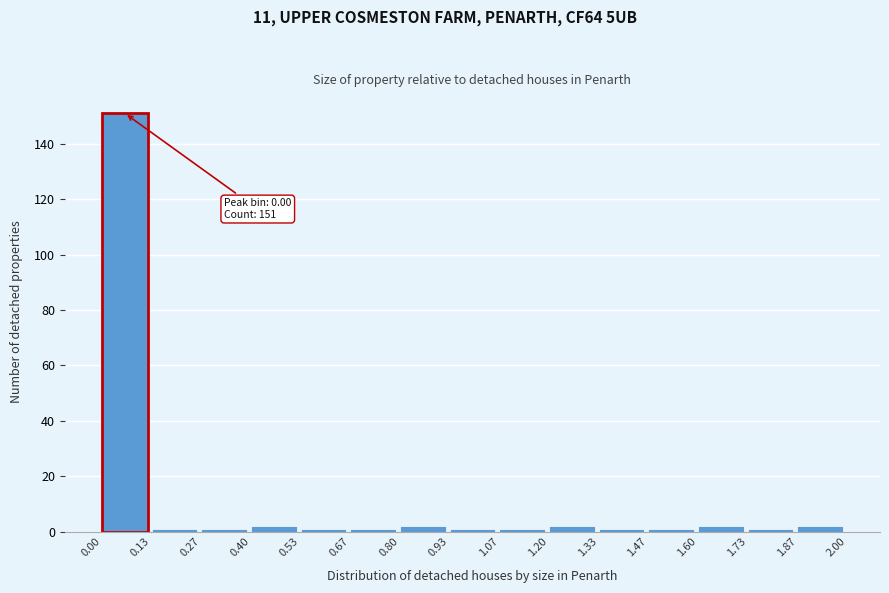

Which range on the x-axis has the tallest bar?

0.00 to 0.13